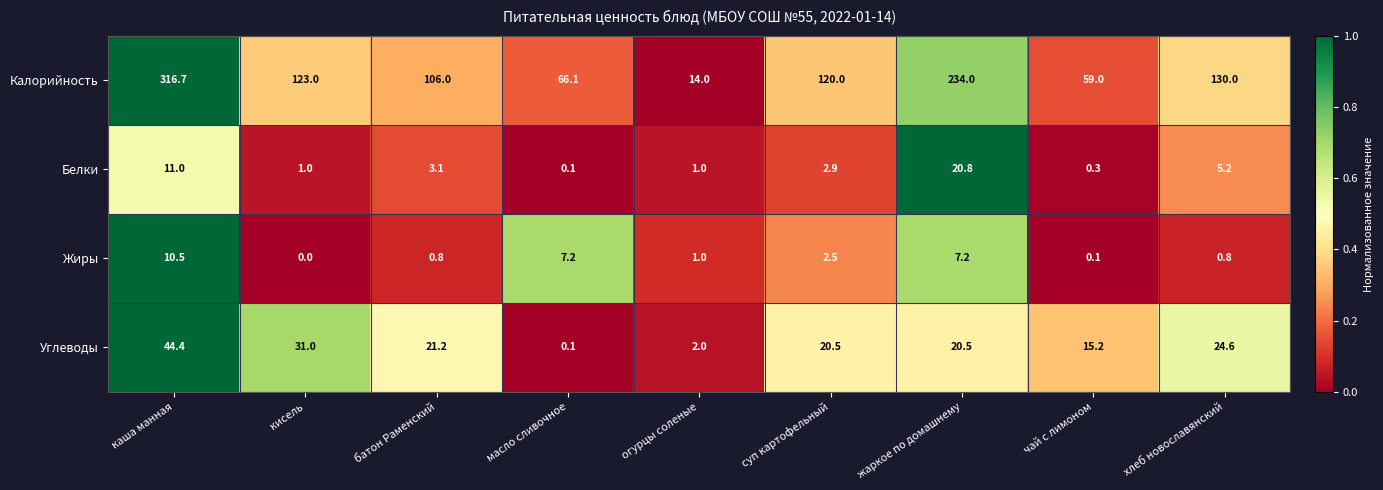

At каша манная, list the series in order from smallest to largest.

Жиры, Белки, Углеводы, Калорийность